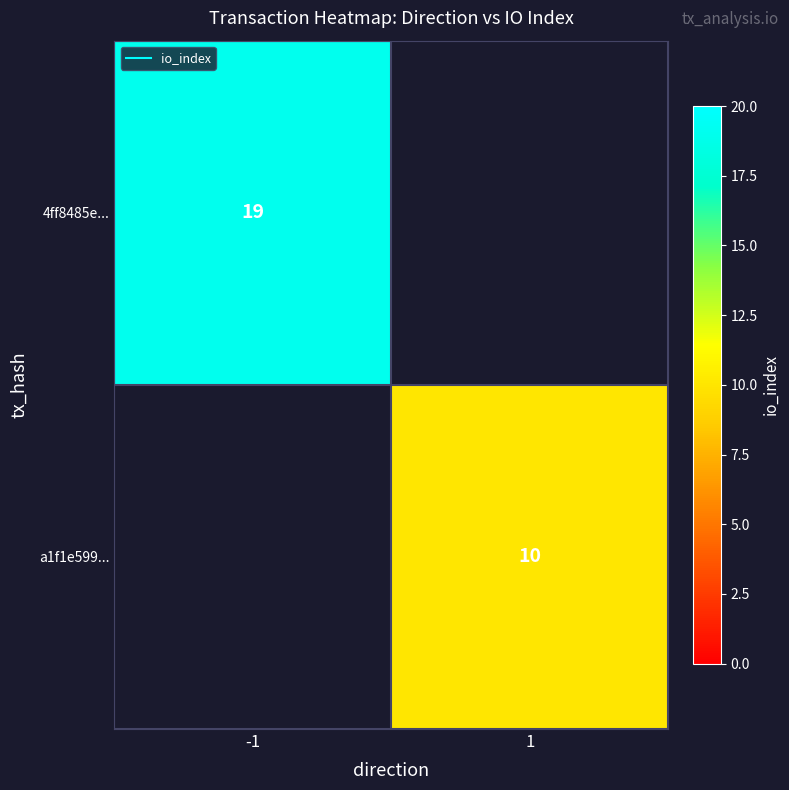

Which category has the lowest value across all series?

1